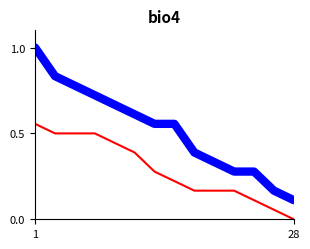

Does the chart display data point markers on the line(s)?

No